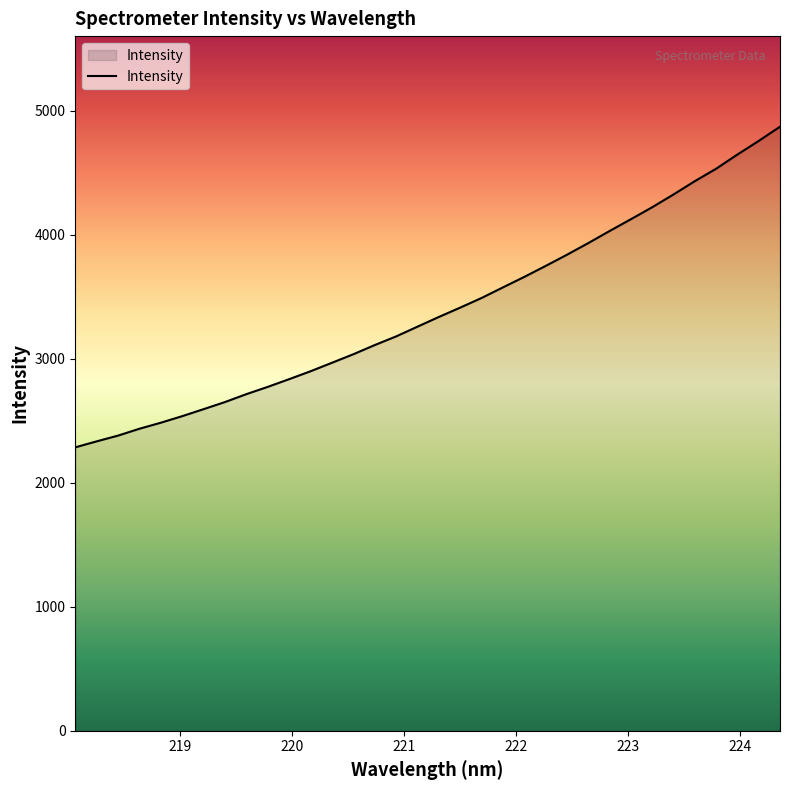

What is the smallest value displayed?

2285.4